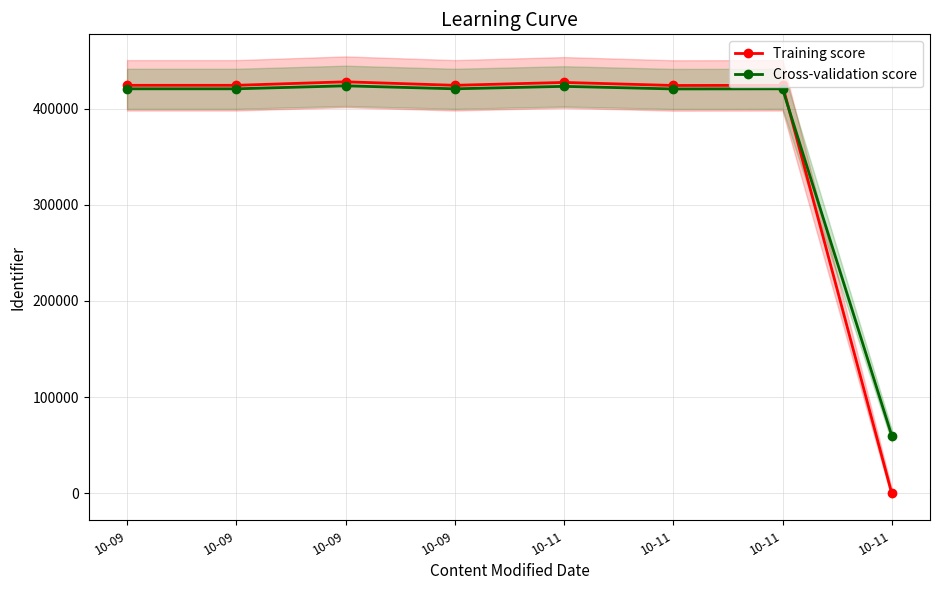

Between which two adjacent categories do Cross-validation score and Training score first intersect?

10-11 and 10-11